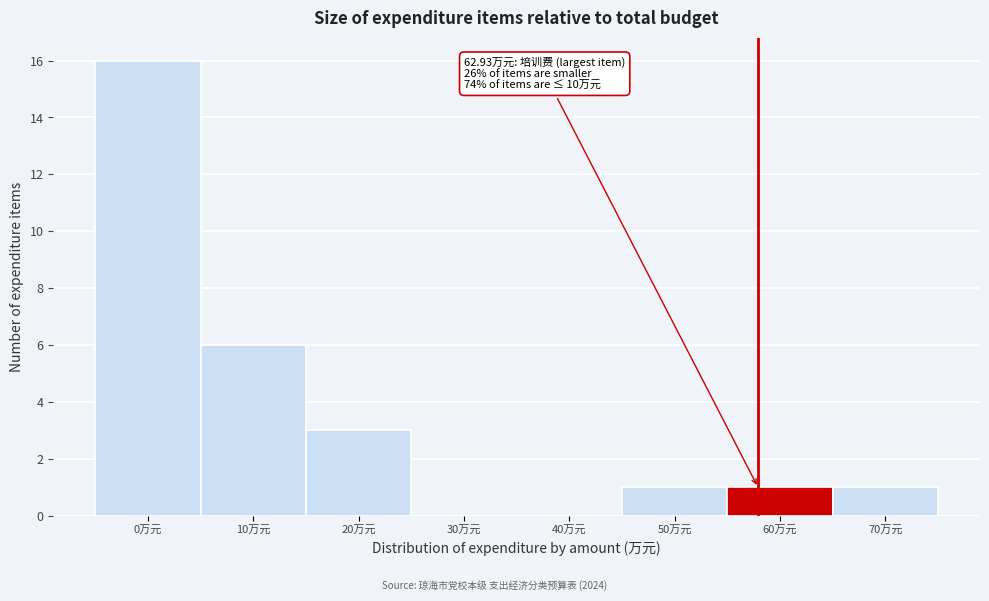

Reading left to right, list all the values displayed in this chart.

0万元=16	10万元=6	20万元=3	30万元=0	40万元=0	50万元=1	60万元=1	70万元=1